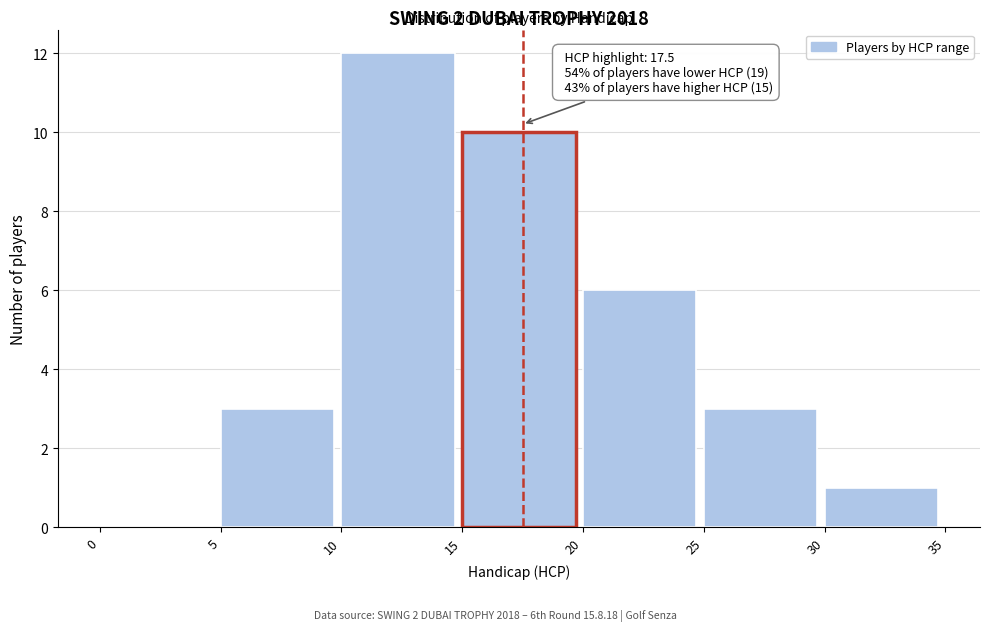

Which range on the x-axis has the tallest bar?

10 to 15